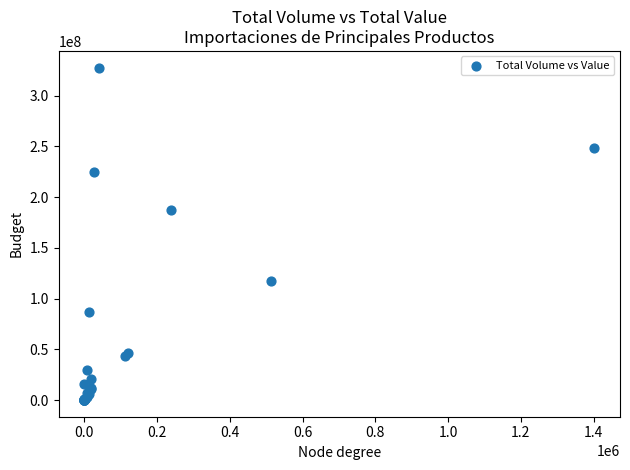

What Y value in the scatter plot is closest to 163761005?

187711615.3